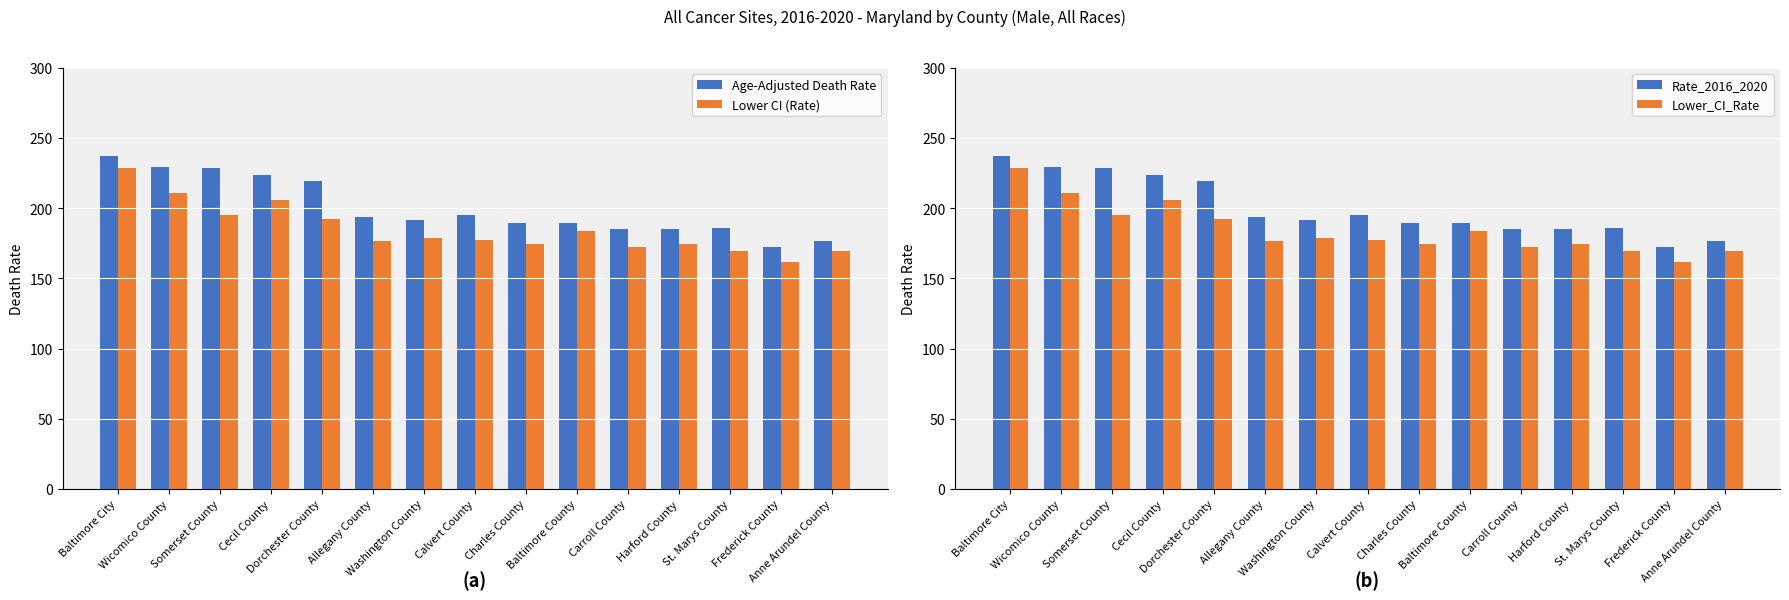

Which has a higher value, Wicomico County or Washington County?

Wicomico County